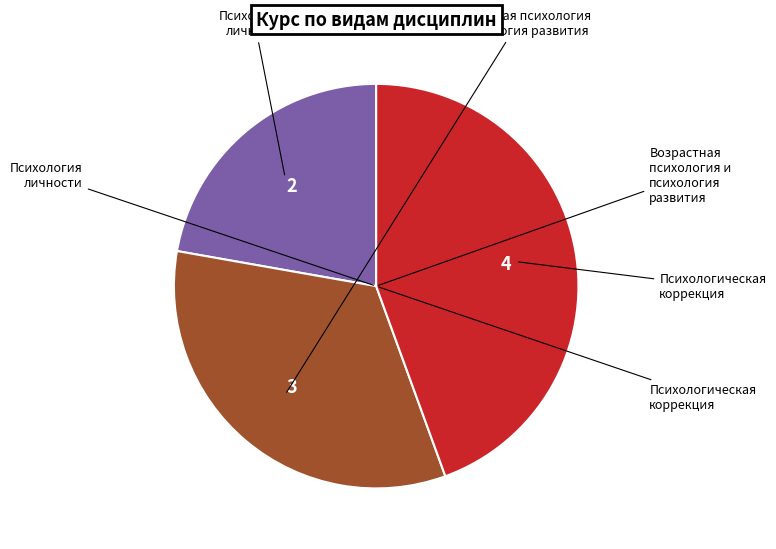

Does any single category account for the majority?

No